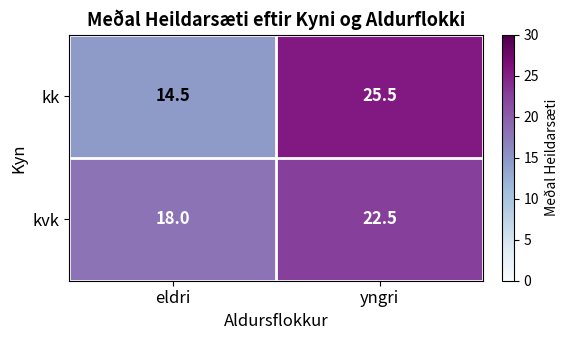

Which series has the widest spread of values?

kk